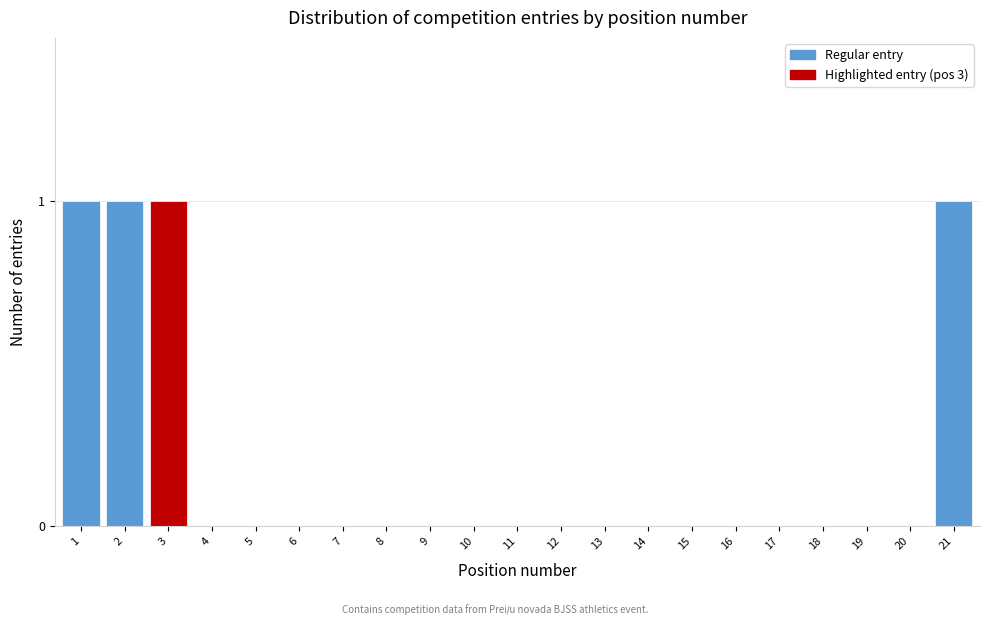

Reading left to right, transcribe all the data shown in this chart.

1=1	2=1	3=1	4=0	5=0	6=0	7=0	8=0	9=0	10=0	11=0	12=0	13=0	14=0	15=0	16=0	17=0	18=0	19=0	20=0	21=1